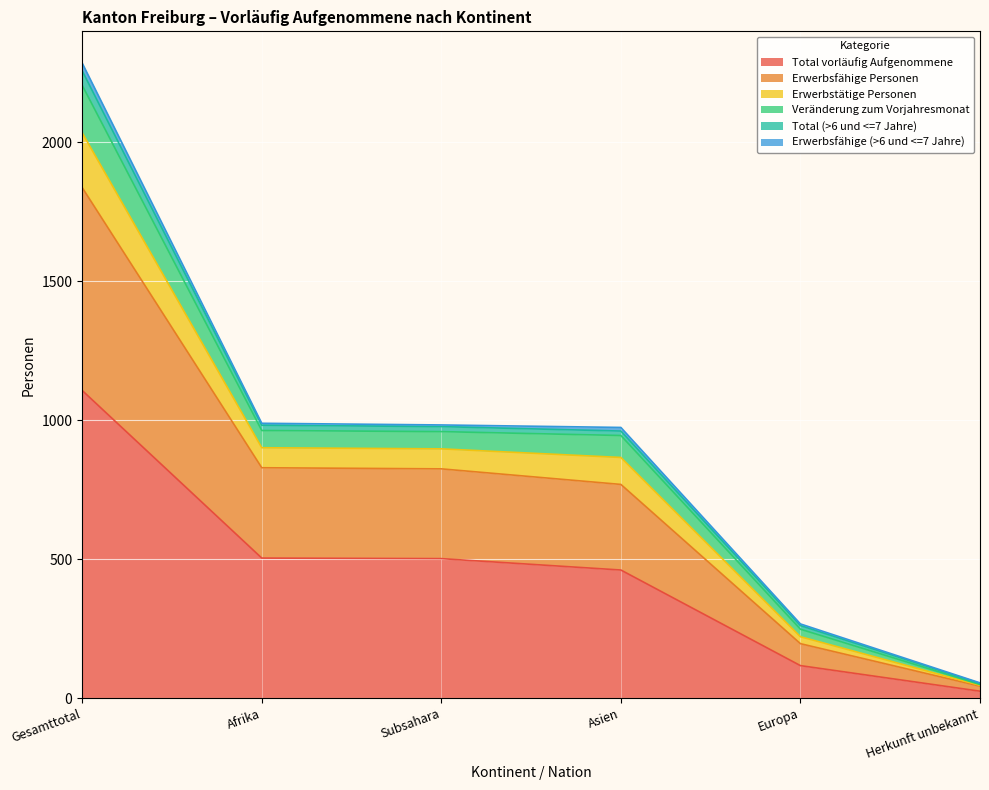

Which category has the highest value in the Total vorläufig Aufgenommene series?

Gesamttotal